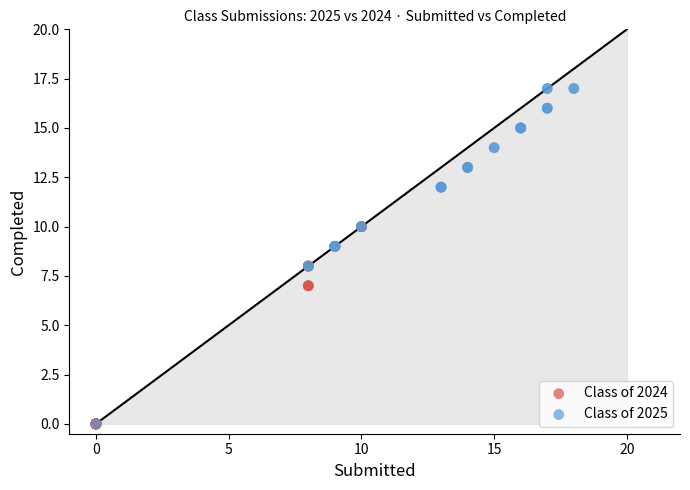

Which series has the largest Y range (max minus min)?

Class of 2025